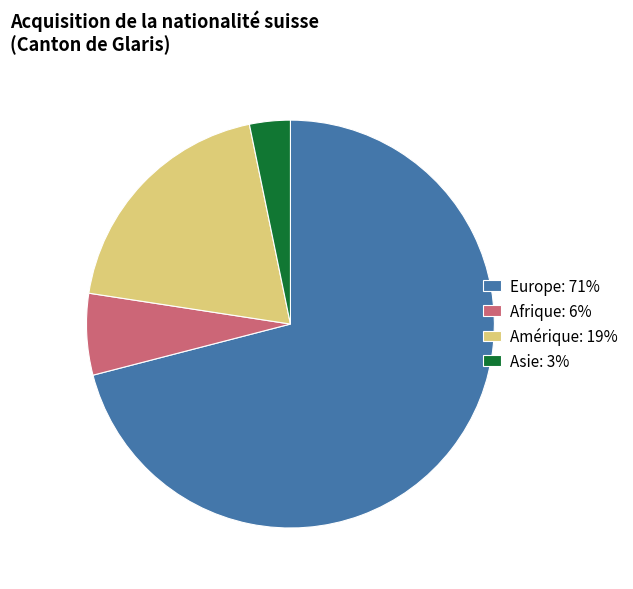

Is Asie: 3% the majority of the pie?

No